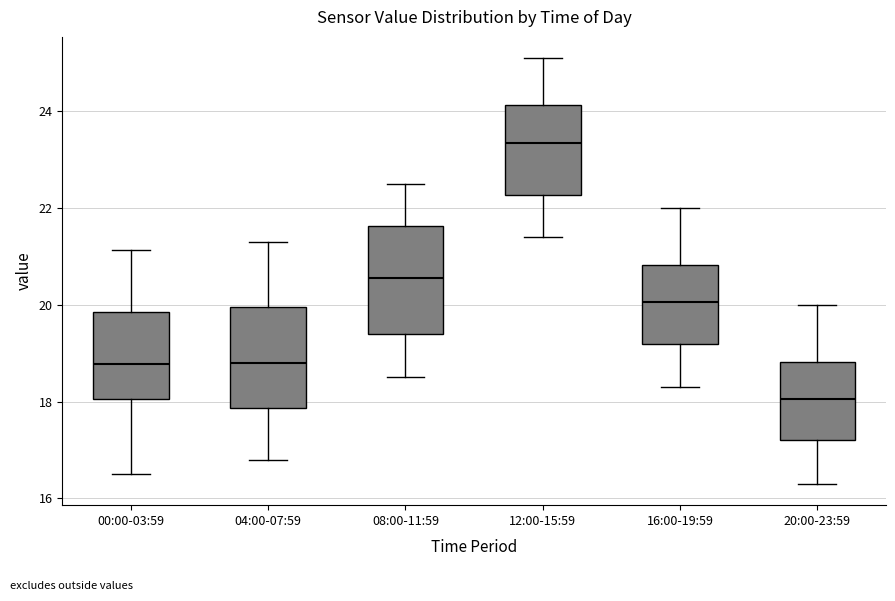

Reading left to right, read every box against the y-axis: the position of its median line, the range the box covers, and the ends of its whiskers. The values are not printed on the chart, so give them approximately, as read against the axis.

00:00-03:59: median 18.8, box 18.0 to 19.8, whiskers 16.6 to 21.2
04:00-07:59: median 18.8, box 17.8 to 20.0, whiskers 16.8 to 21.4
08:00-11:59: median 20.6, box 19.4 to 21.6, whiskers 18.6 to 22.6
12:00-15:59: median 23.4, box 22.2 to 24.2, whiskers 21.4 to 25.2
16:00-19:59: median 20.0, box 19.2 to 20.8, whiskers 18.4 to 22.0
20:00-23:59: median 18.0, box 17.2 to 18.8, whiskers 16.4 to 20.0